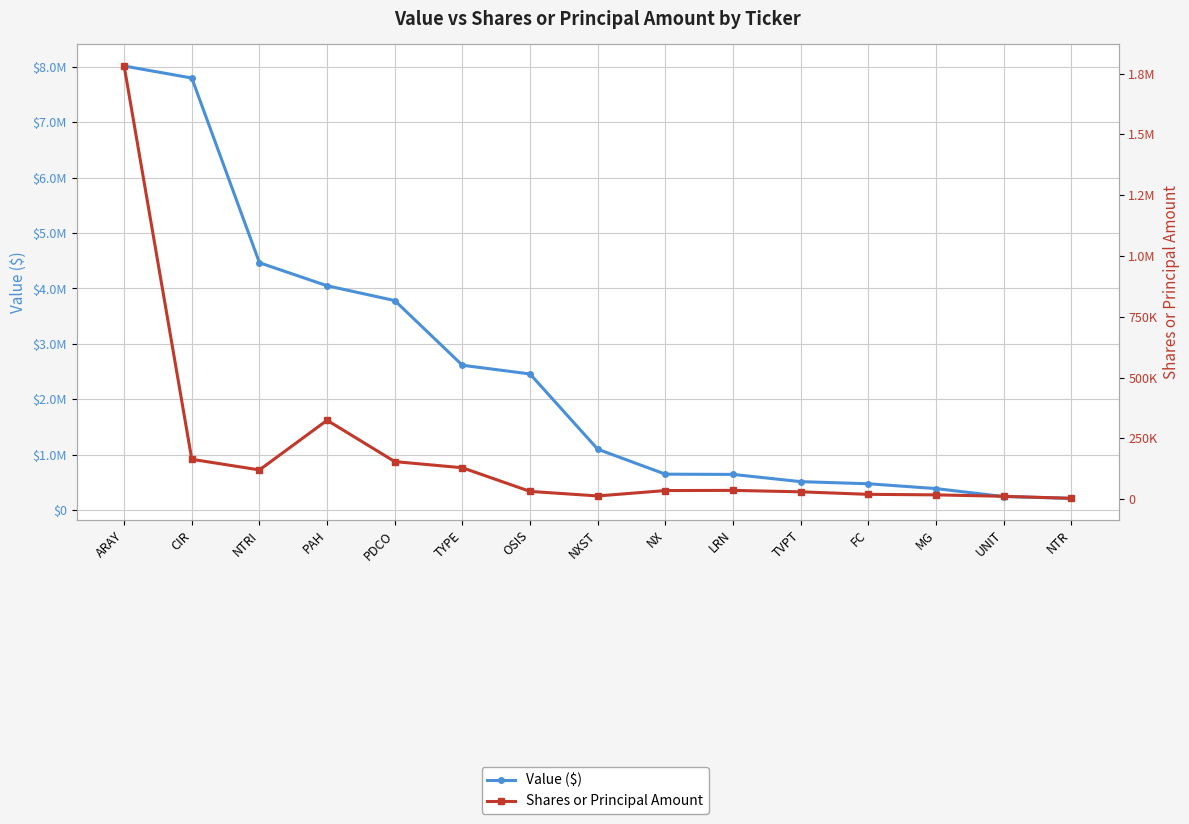

Is the value of Value ($) at UNIT greater than the value of Shares or Principal Amount at MG?

Yes